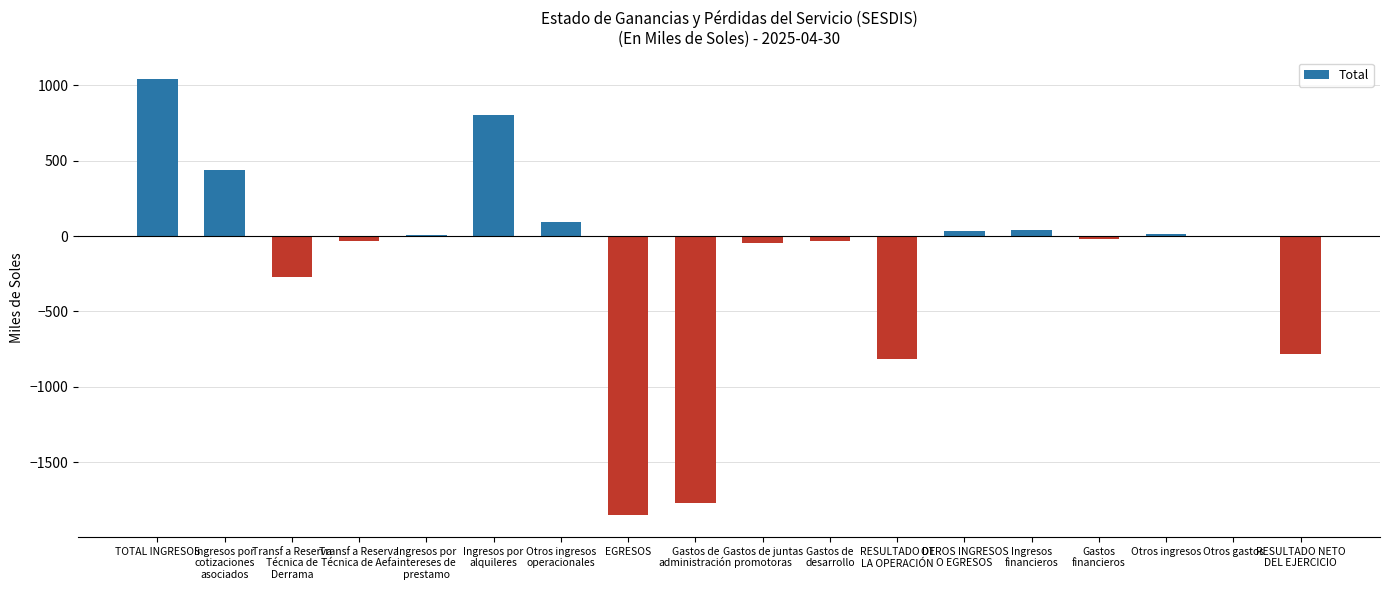

What is the sum of all values?

-3156